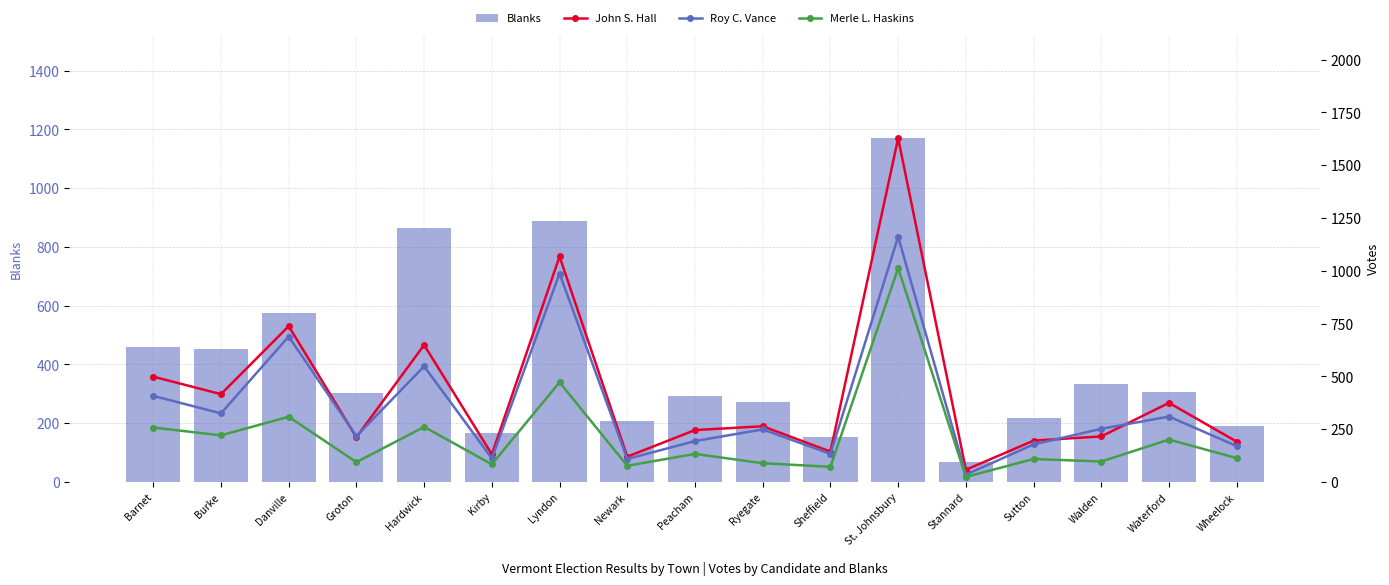

At which label does Roy C. Vance reach its peak?

St. Johnsbury